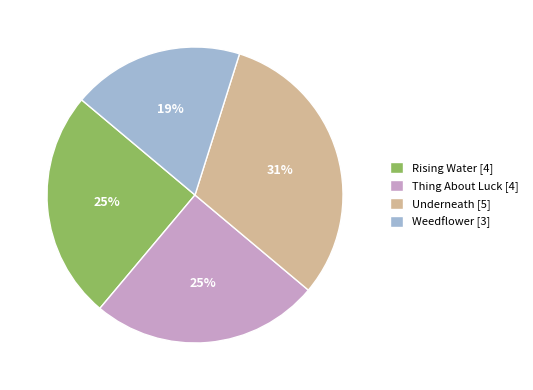

What percentage is the Weedflower slice, to the nearest percent?

19%